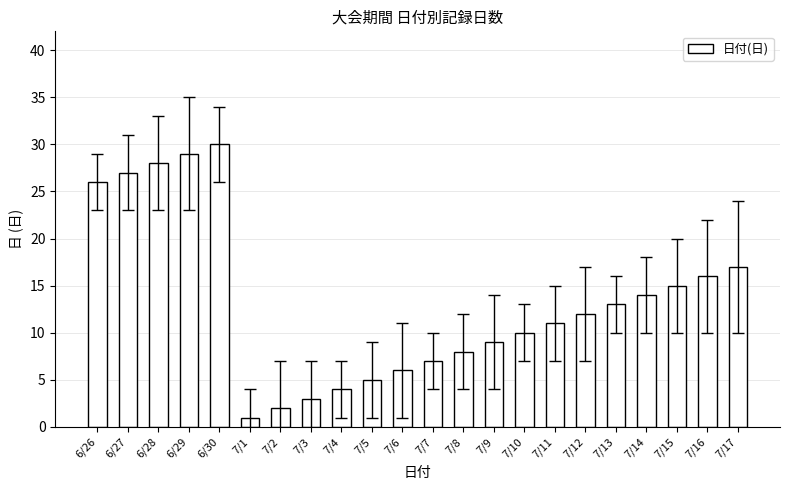

At which label does the data first exceed 12?

6/26